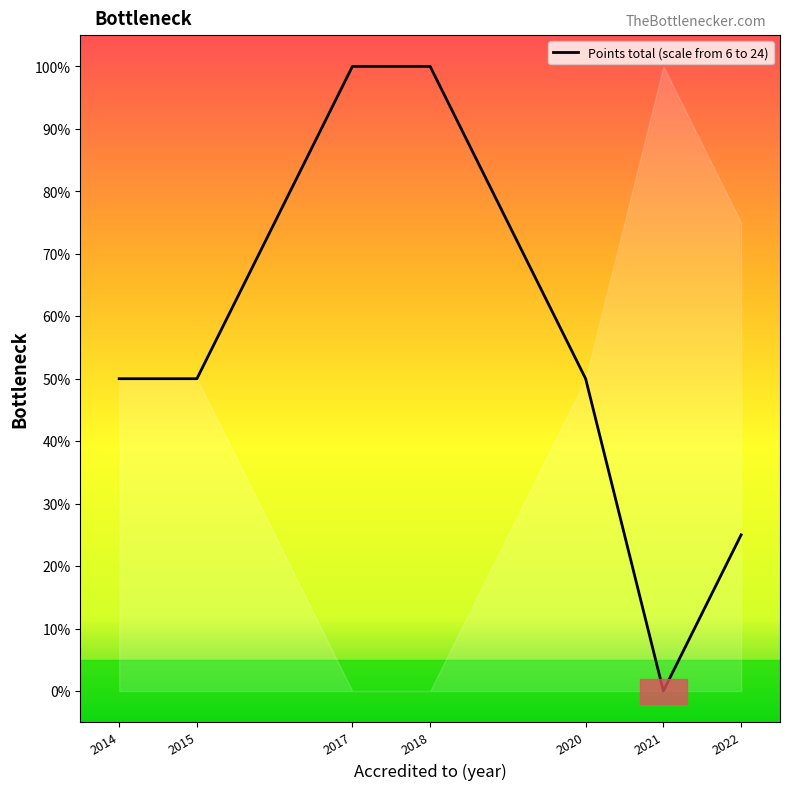

True or false: the data has more than 2 interior local peaks.

False